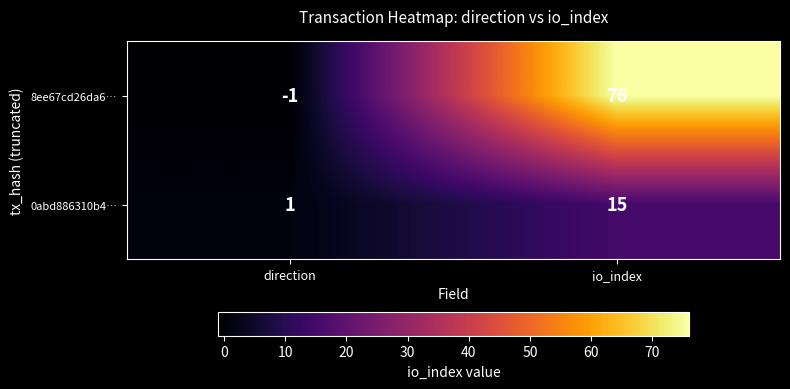

Rank the series at direction from highest to lowest value.

0abd886310b4…, 8ee67cd26da6…